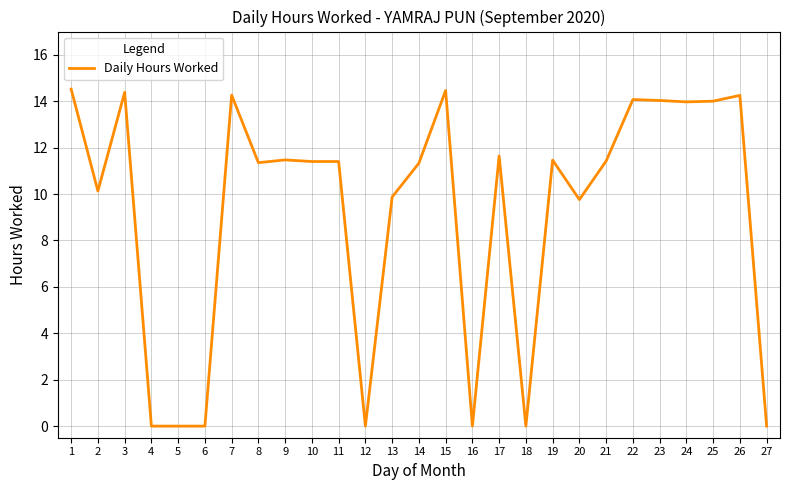

True or false: the data shows 11.4 at 21.

True